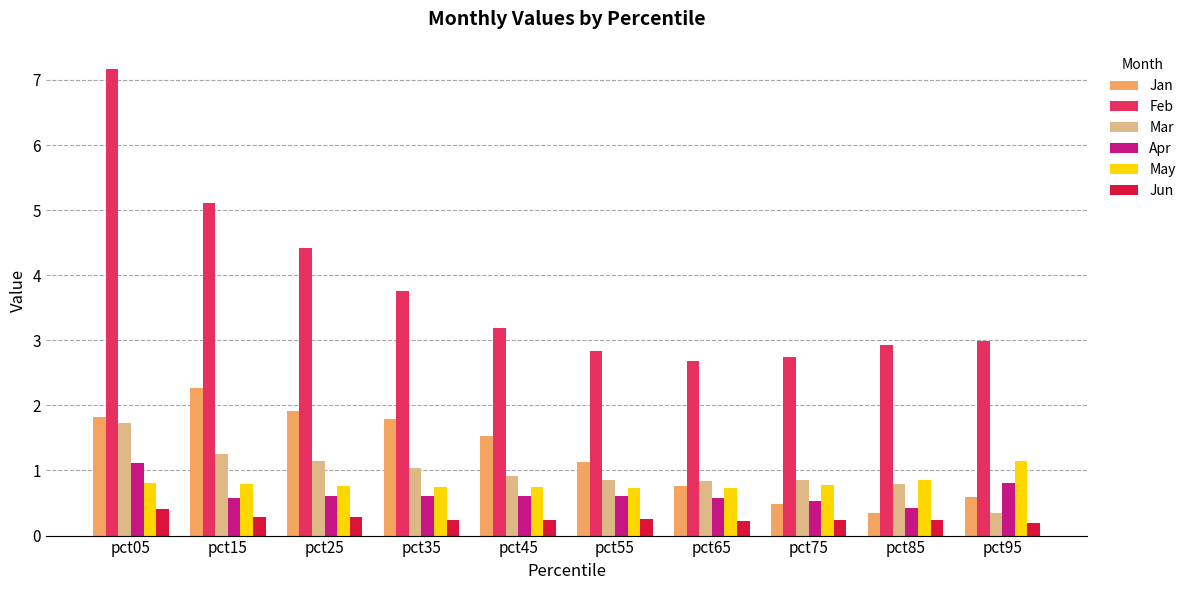

What is the highest value of the Jun series?

0.4